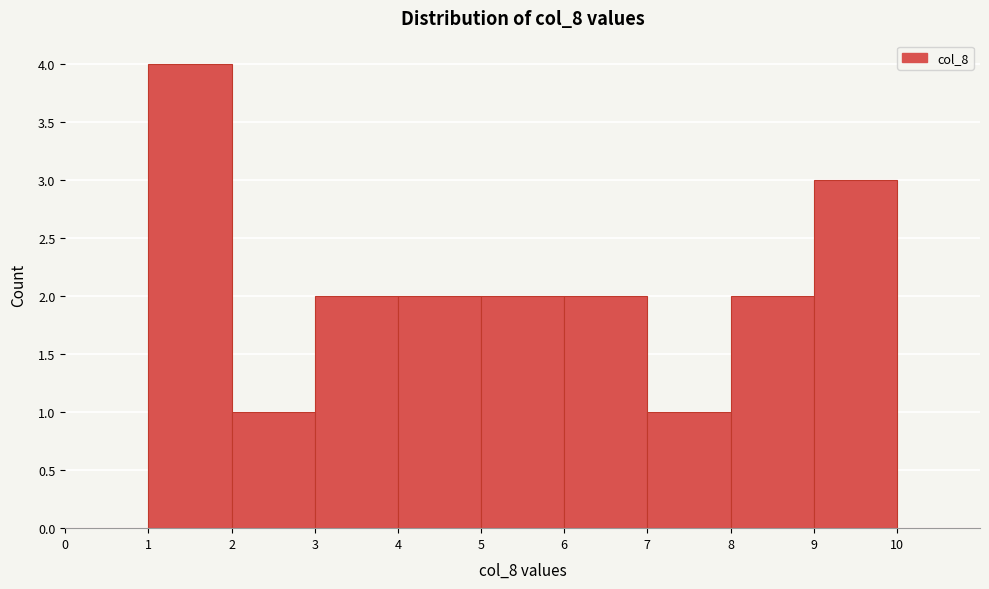

Reading left to right, list every bar in this chart as the range it spans on the x-axis followed by its height. The values are not printed on the chart, so give them approximately, as read against the axis.

0 to 1: 0
1 to 2: 4
2 to 3: 1
3 to 4: 2
4 to 5: 2
5 to 6: 2
6 to 7: 2
7 to 8: 1
8 to 9: 2
9 to 10: 3
10 to 11: 0